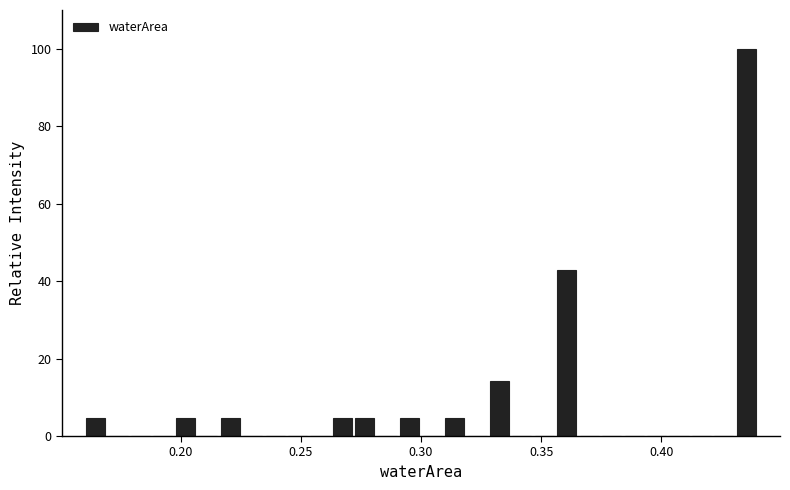

Around what value on the x-axis is the tallest bar? Give the approximate position of its centre, as read against the axis.

0.435